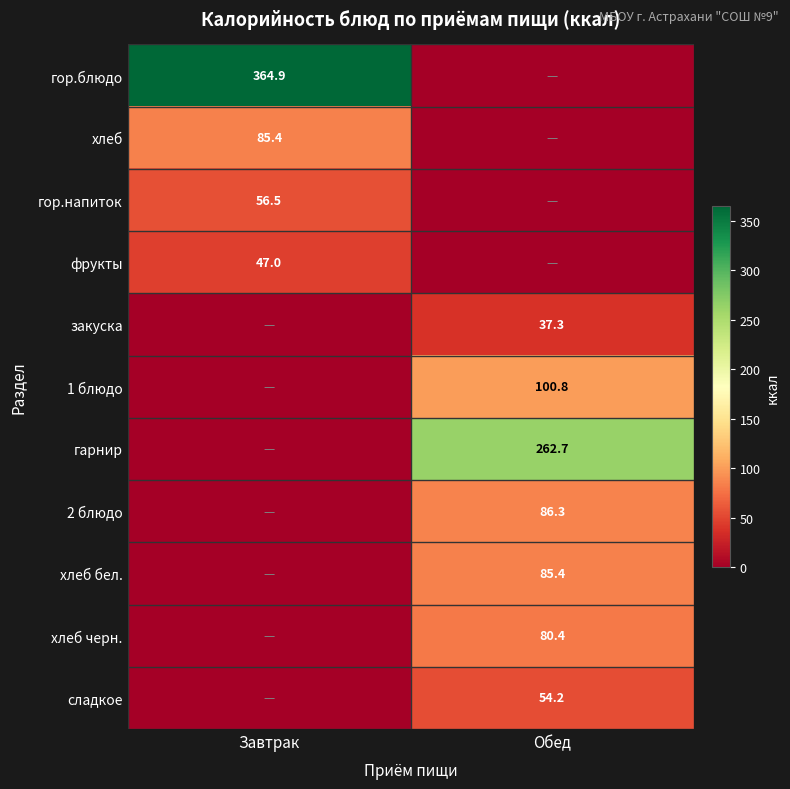

The value of хлеб черн. at Обед is 80.4. True or false?

True